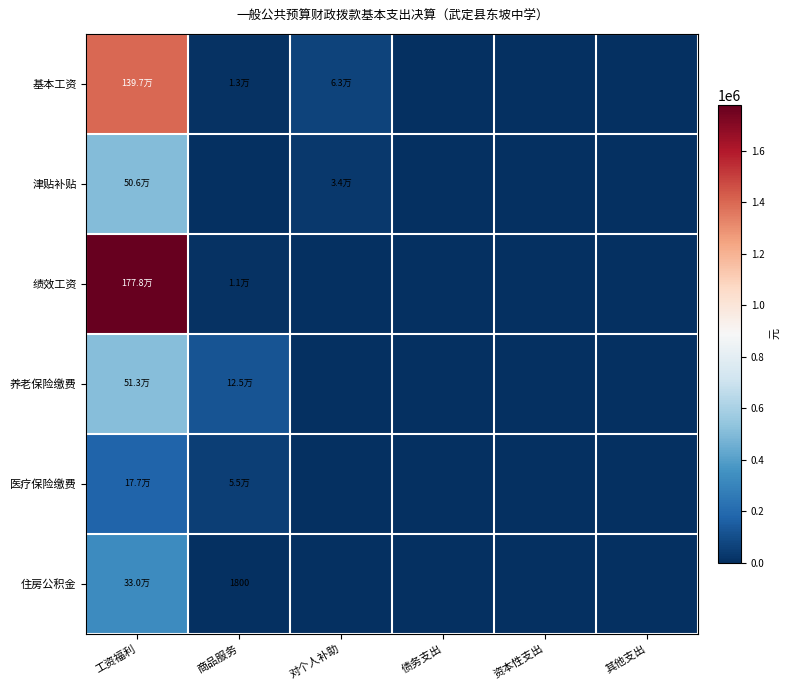

The value of 基本工资 at 商品服务 is 12542.0. True or false?

True